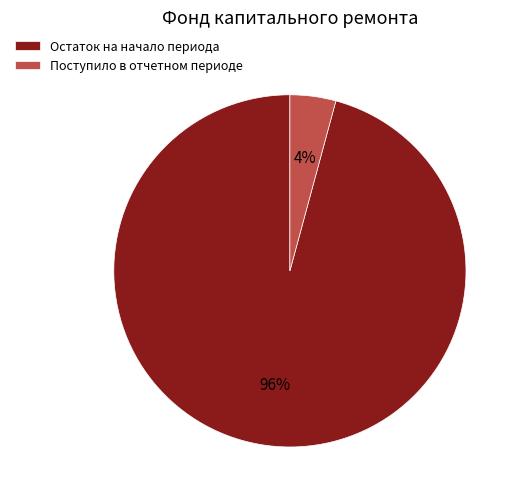

How many slices are in this pie chart?

2